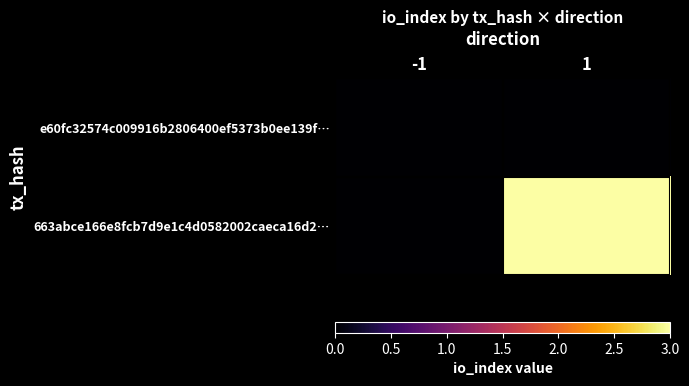

List the series in order of their overall mean, lowest first.

e60fc32574c009916b2806400ef5373b0ee139f…, 663abce166e8fcb7d9e1c4d0582002caeca16d2…